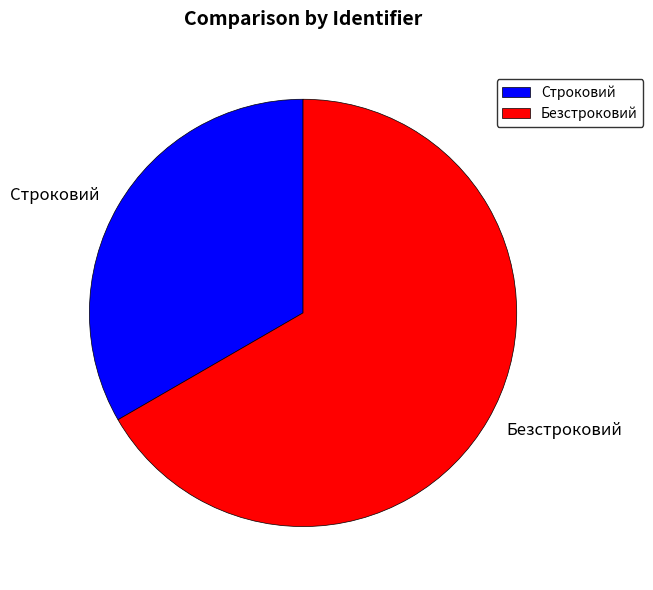

Rank the categories by value from highest to lowest.

Безстроковий, Строковий